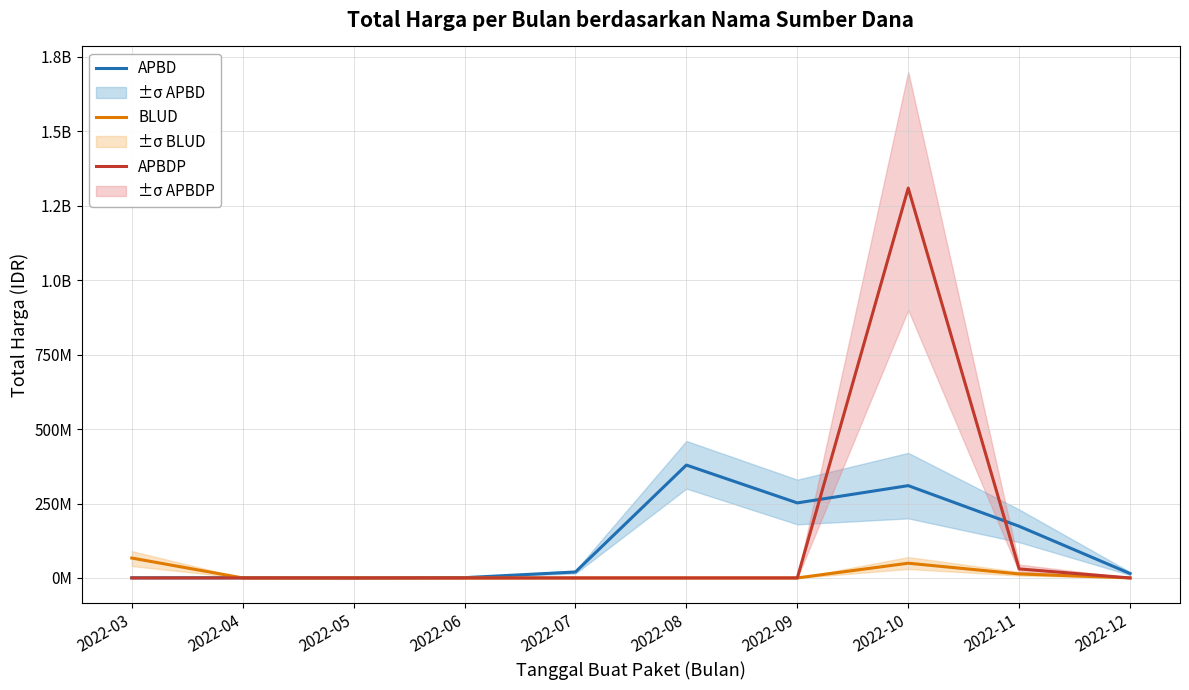

What are all the series names shown in the legend?

APBD, BLUD, APBDP